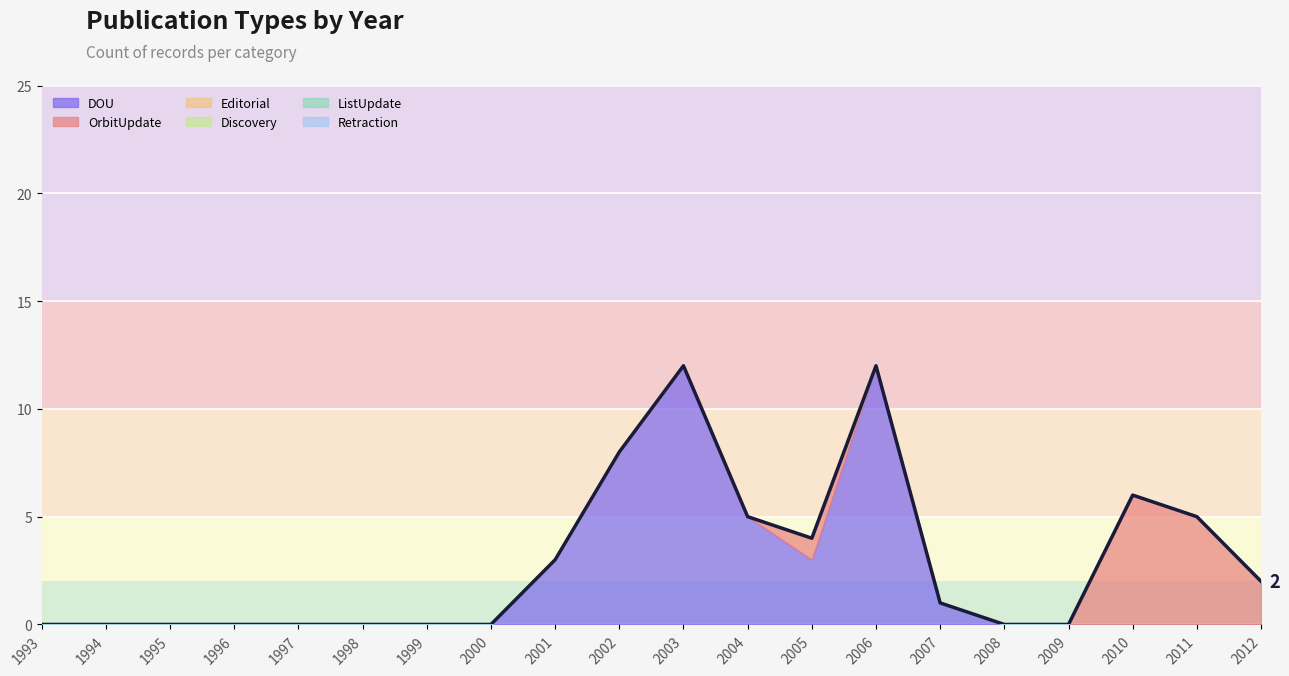

Is the value of OrbitUpdate at 2001 greater than the value of Retraction at 1999?

No